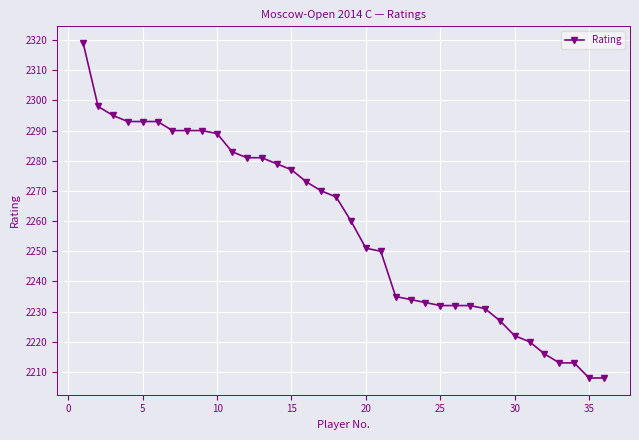

How many values are below 2268?

18